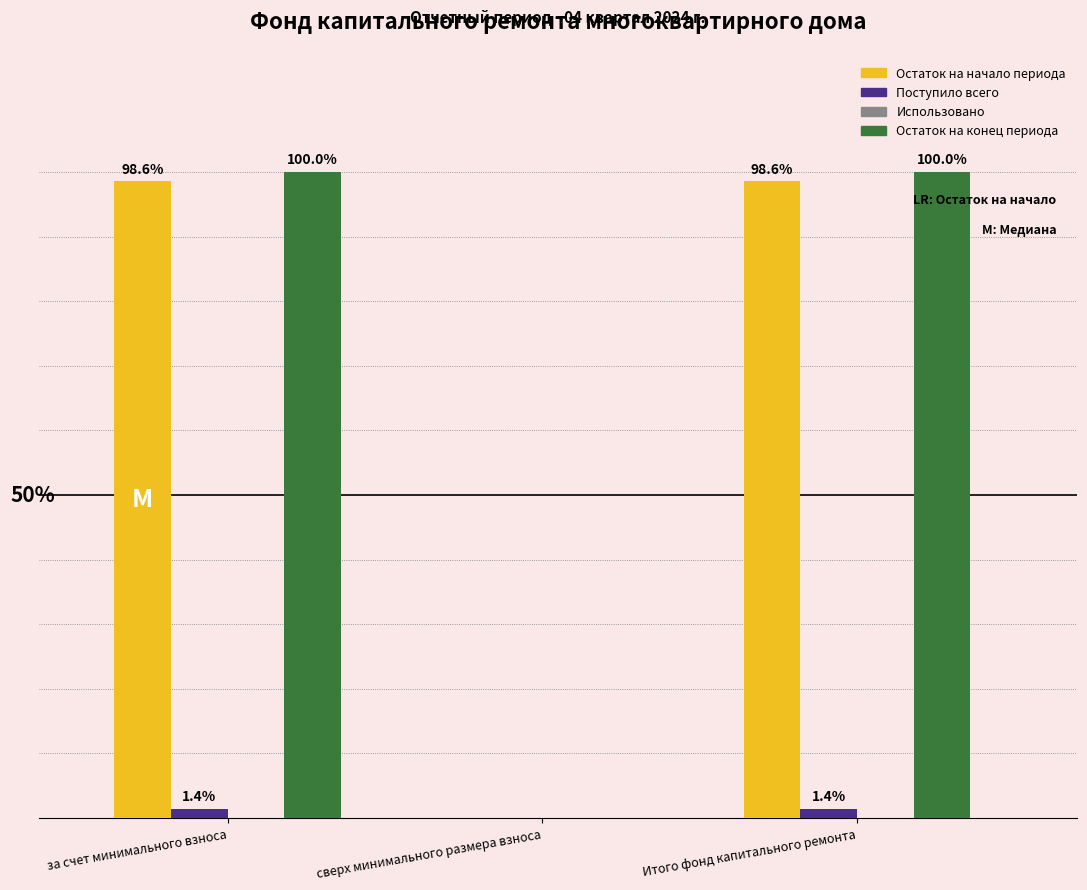

Between сверх минимального размера взноса and Итого фонд капитального ремонта, which series saw the biggest shift?

Остаток на конец периода